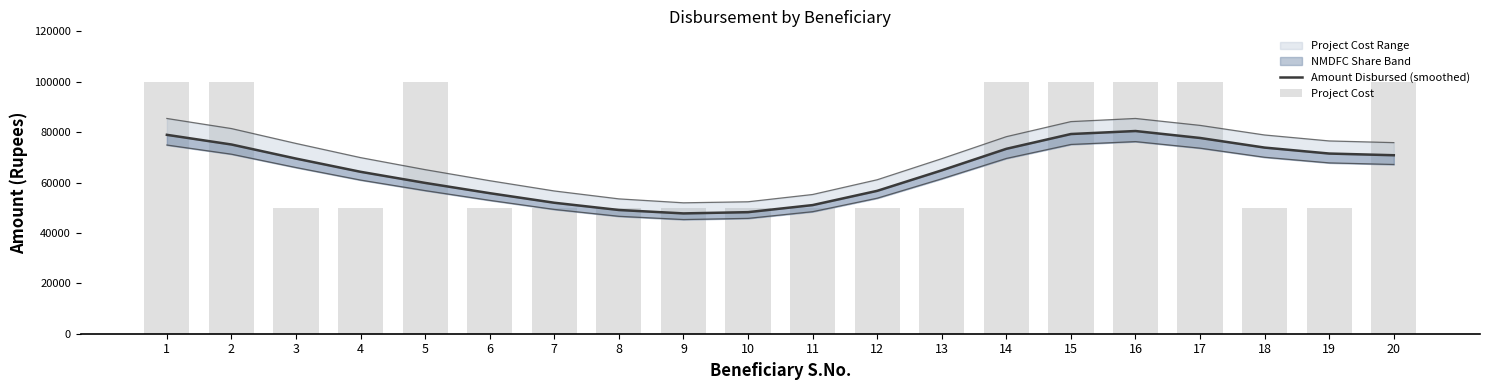

Reading right to left, extract all data points from this chart.

Amount Disbursed (smoothed): 20=70833.0	19=71500.9	18=73863.4	17=77681.6	16=80441.0	15=79248.7	14=73379.3	13=64837.4	12=56702.5	11=51048.8	10=48242.0	9=47748.1	8=49100.8	7=51974.5	6=55772.4	5=59848.7	4=64254.8	3=69500.7	2=75091.6	1=78929.7
Project Cost: 20=100000.0	19=50000.0	18=50000.0	17=100000.0	16=100000.0	15=100000.0	14=100000.0	13=50000.0	12=50000.0	11=50000.0	10=50000.0	9=50000.0	8=50000.0	7=50000.0	6=50000.0	5=100000.0	4=50000.0	3=50000.0	2=100000.0	1=100000.0